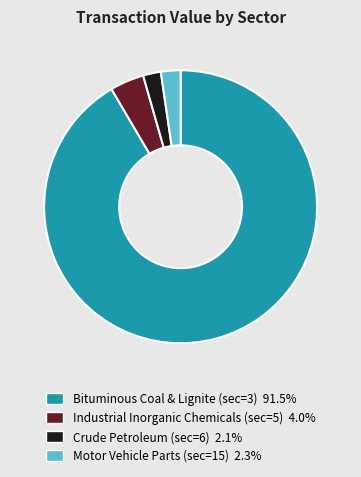

How many segments does this pie chart have?

4